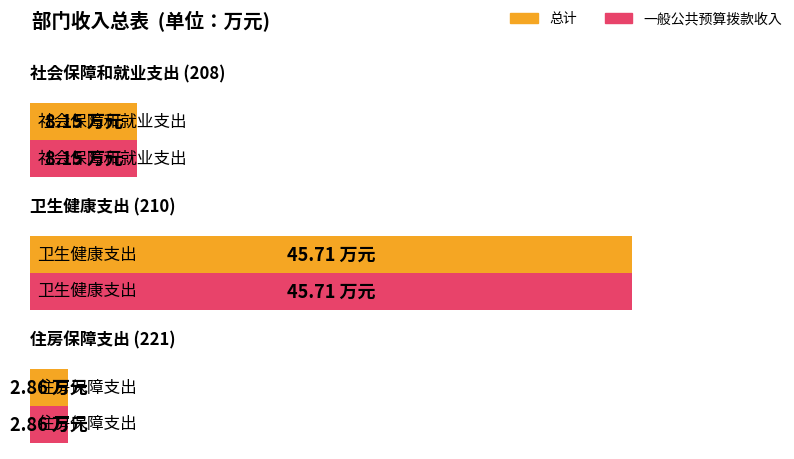

What is the value of the 一般公共预算拨款收入 bar at the 1st from the left?

8.2